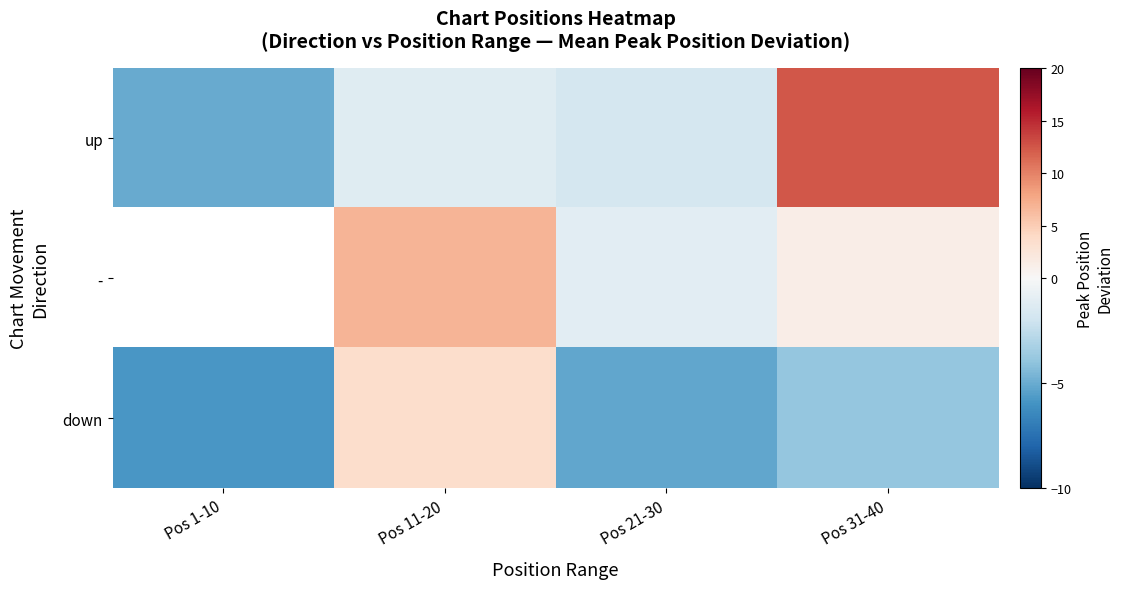

Count the number of categories in the chart.

4